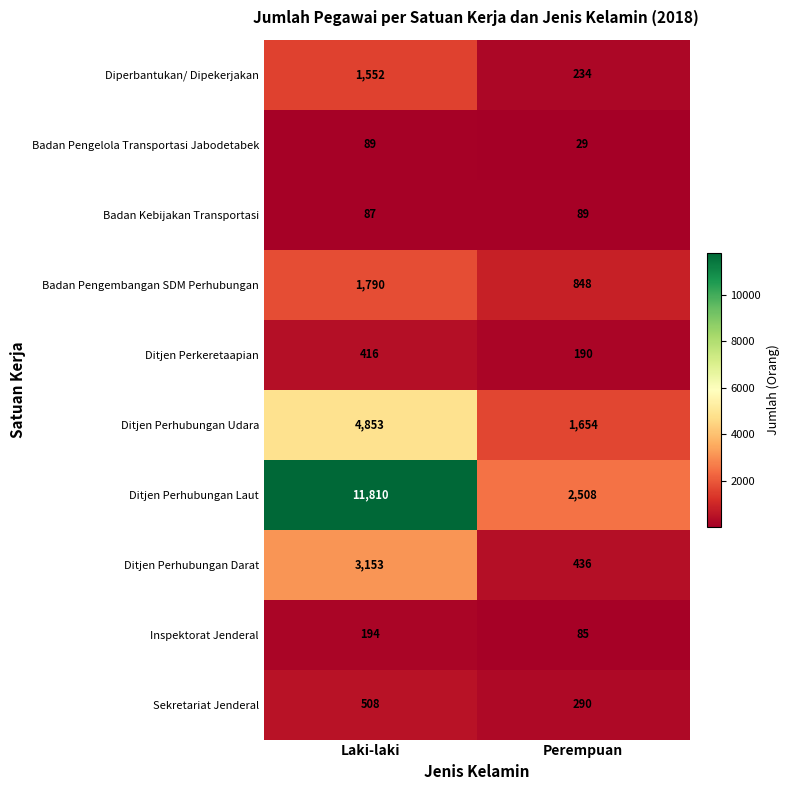

Which series has the largest range (max minus min)?

Ditjen Perhubungan Laut